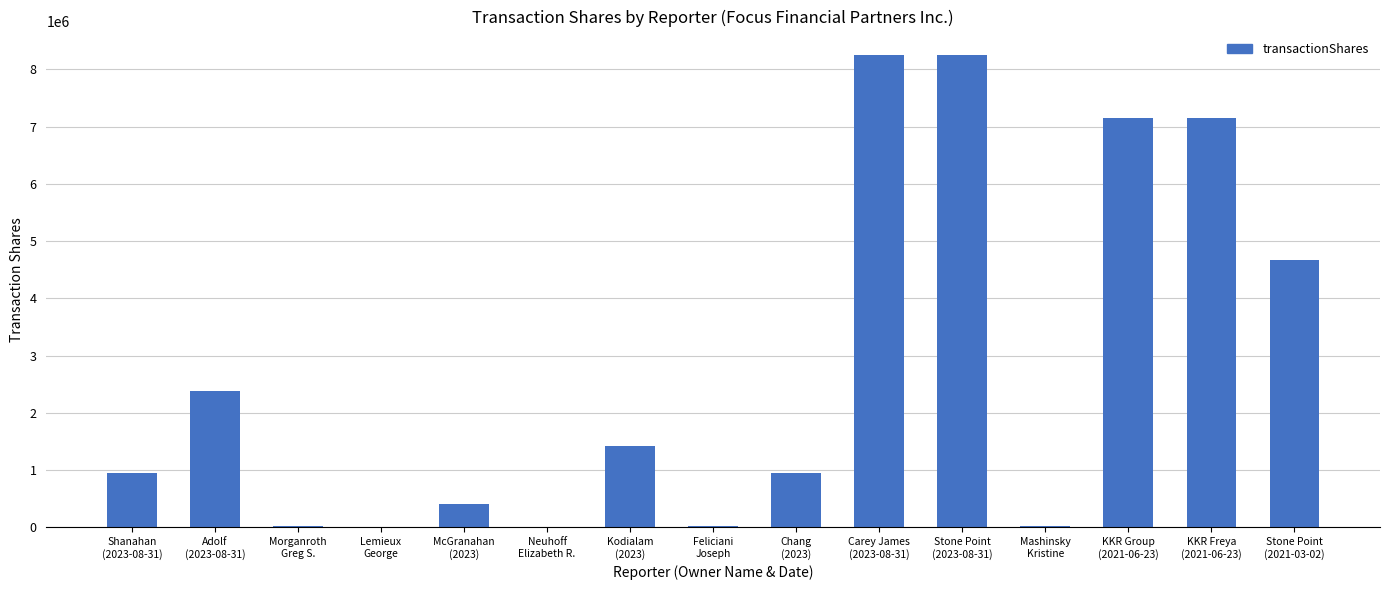

What is the greatest value displayed?

8250165